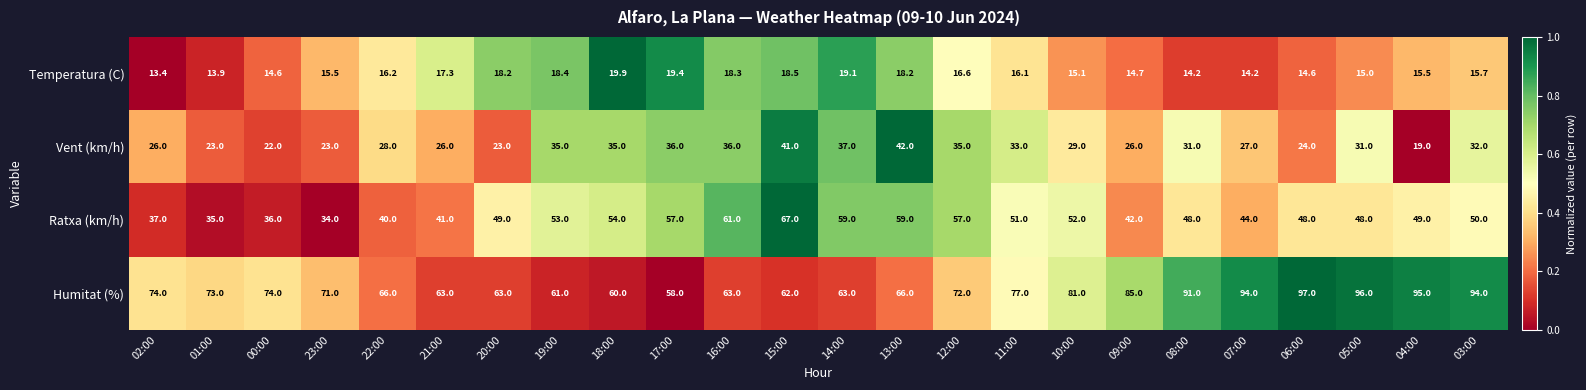

Which series has the largest range (max minus min)?

Humitat (%)